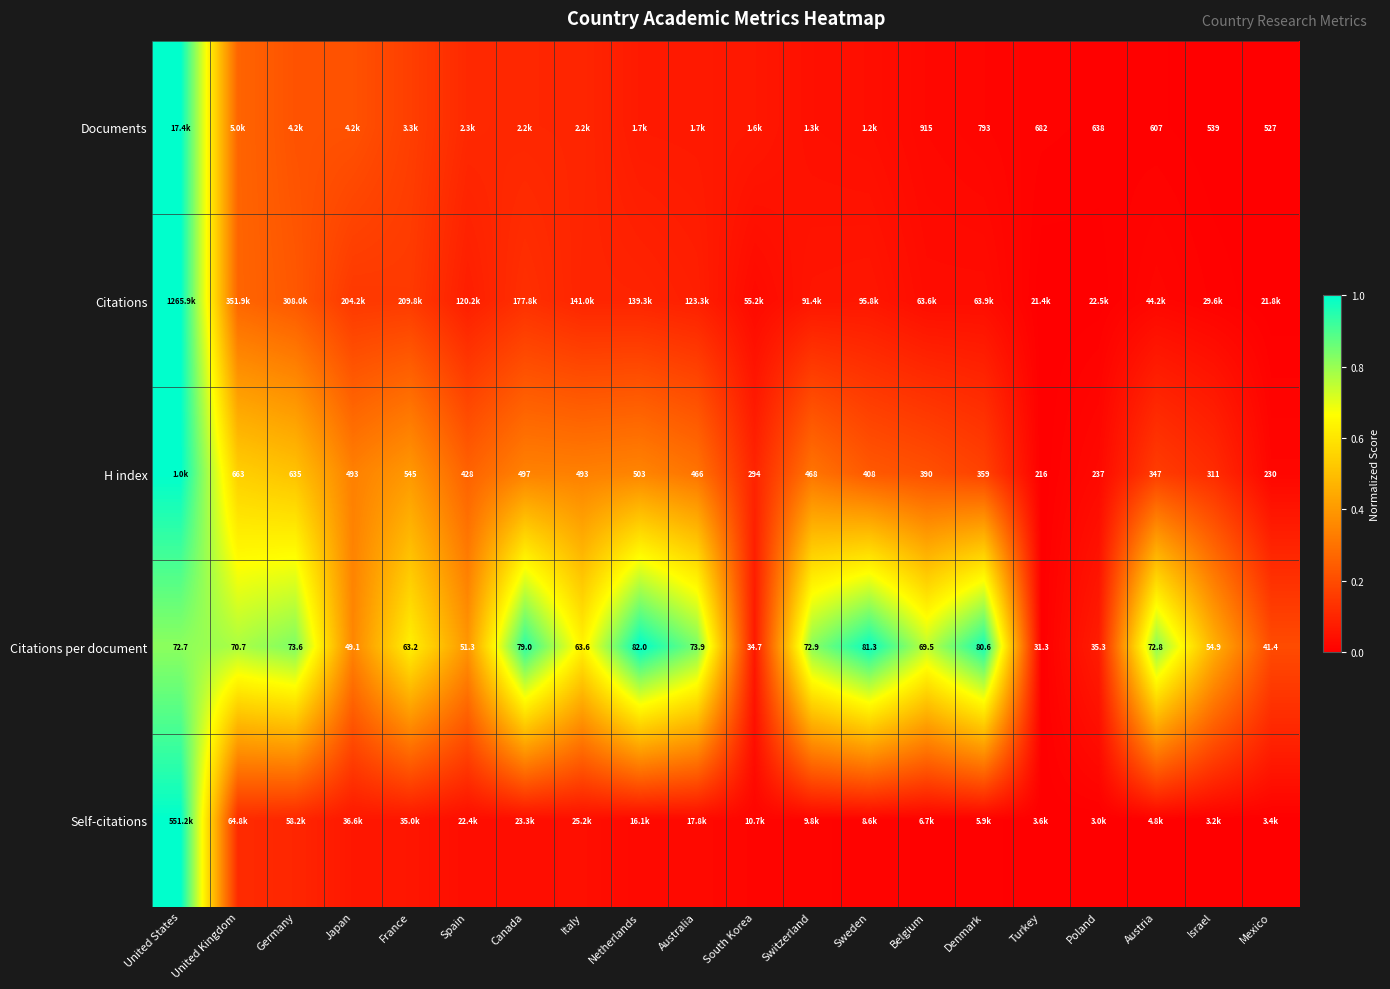

At which category does the chart reach its minimum across all series?

Mexico